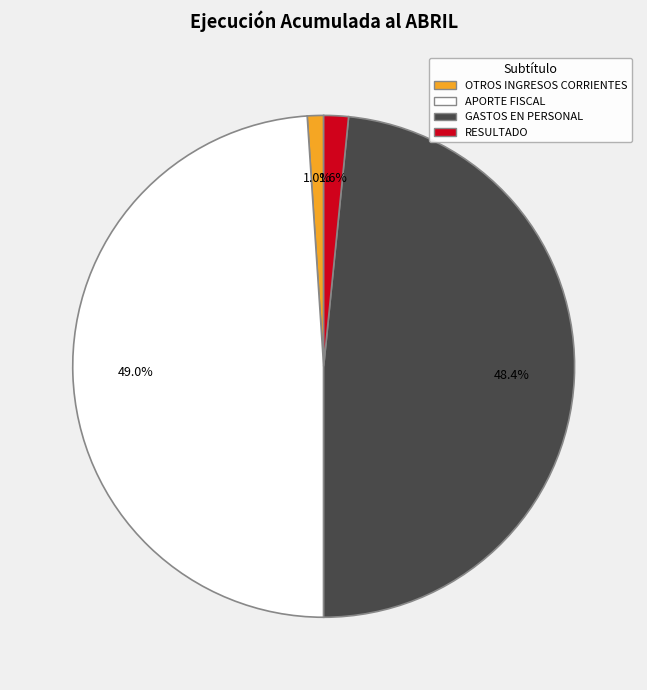

Is there a majority slice in this chart?

No